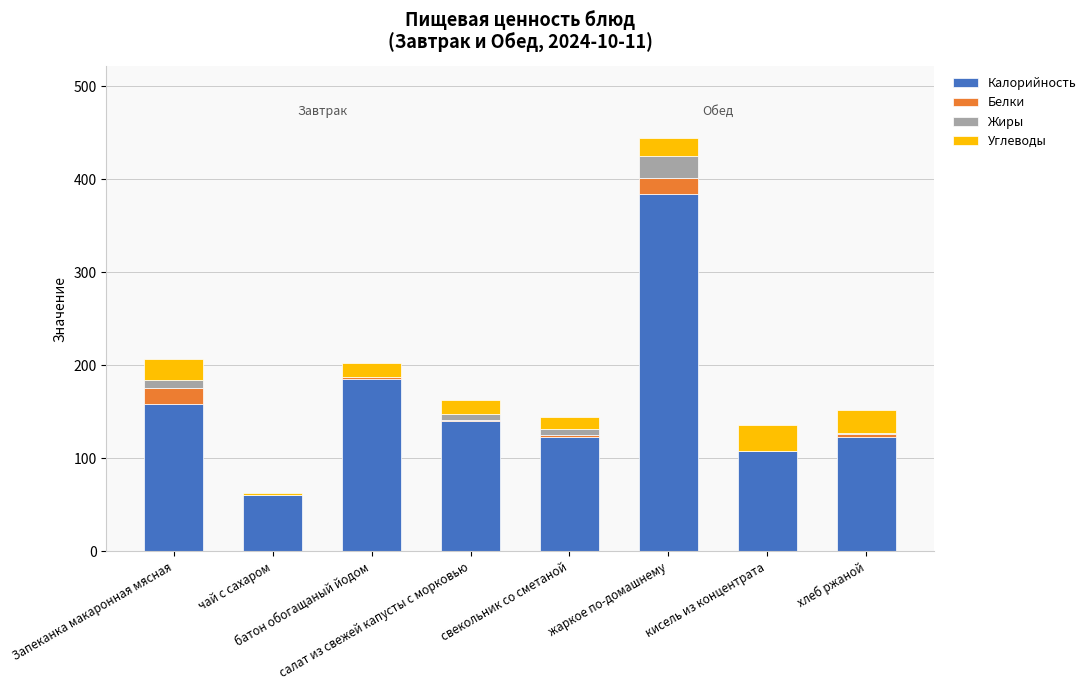

What is the highest value of the Калорийность series?

384.2